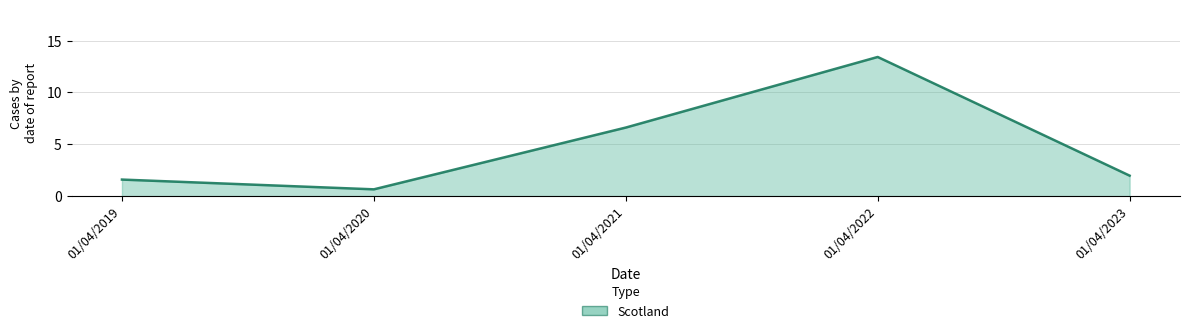

List the labels in order of value, smallest first.

01/04/2020, 01/04/2019, 01/04/2023, 01/04/2021, 01/04/2022